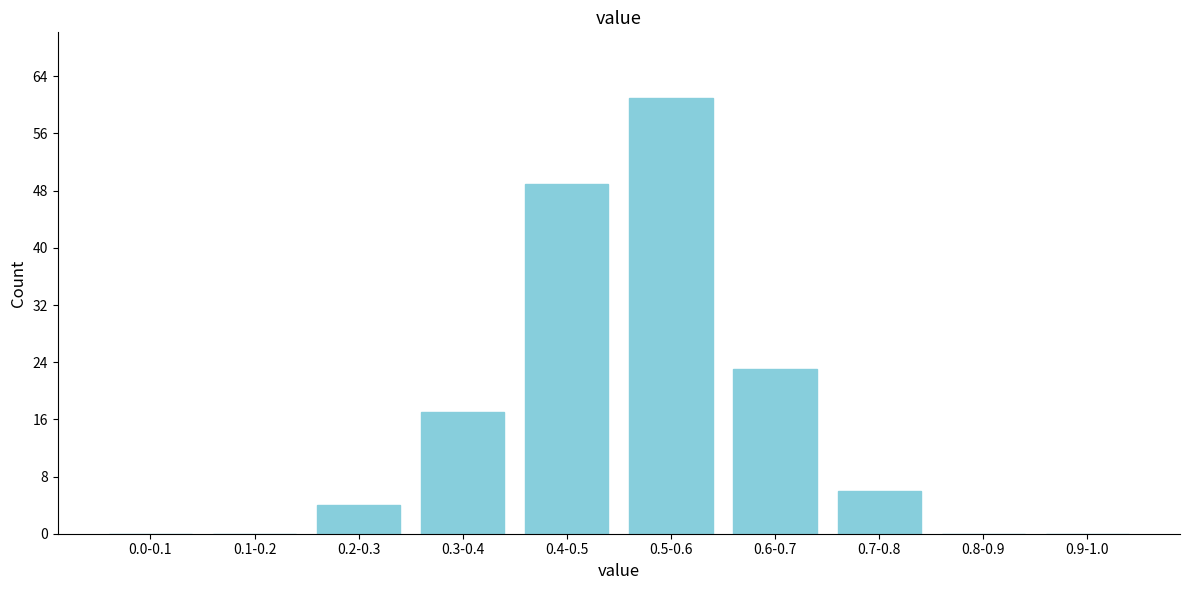

Reading left to right, transcribe all the data shown in this chart.

0.0-0.1=0	0.1-0.2=0	0.2-0.3=4	0.3-0.4=17	0.4-0.5=49	0.5-0.6=61	0.6-0.7=23	0.7-0.8=6	0.8-0.9=0	0.9-1.0=0